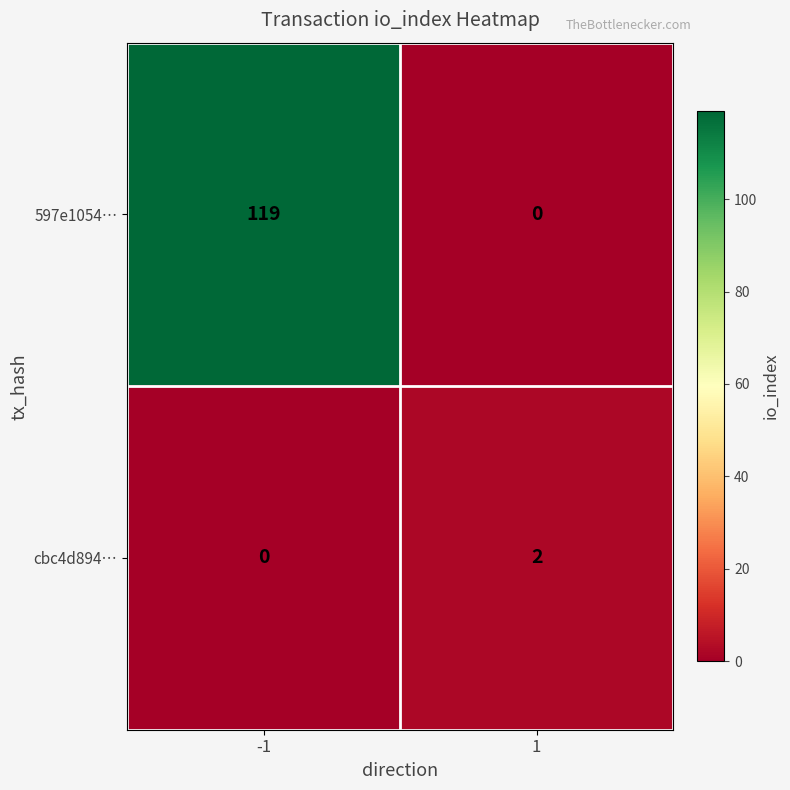

What is the total value across all series at -1?

119